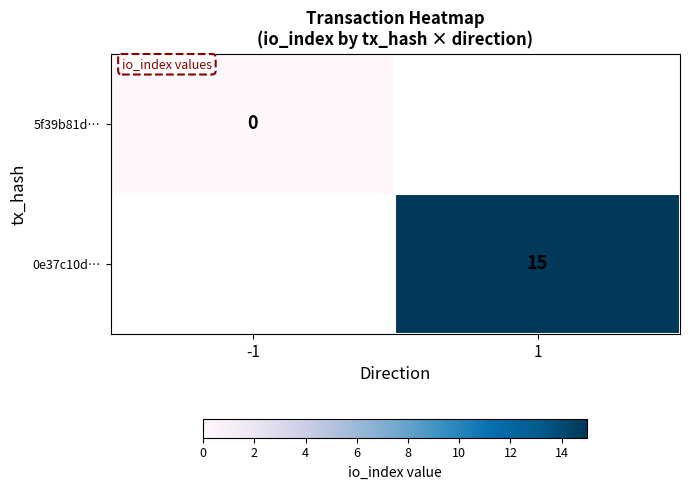

Is it true that 0e37c10d… equals 26 at 1?

False